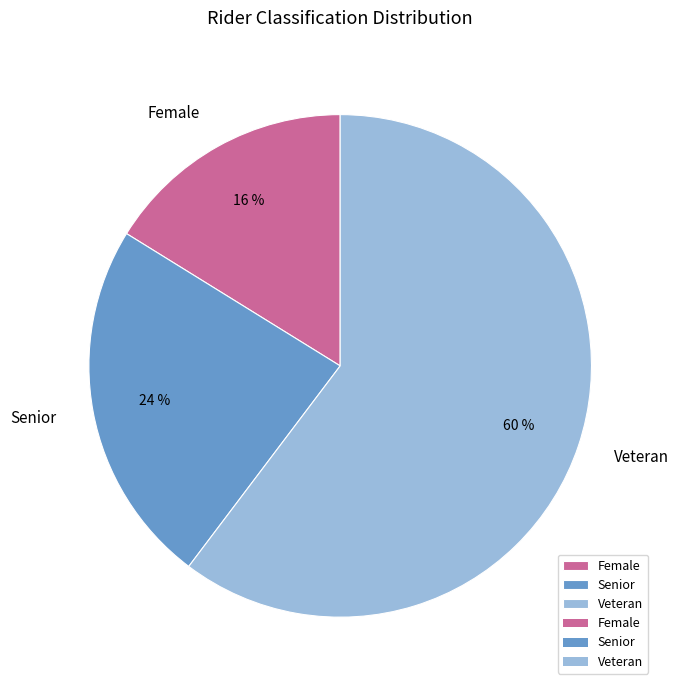

Rank the categories by value from lowest to highest.

Female, Senior, Veteran